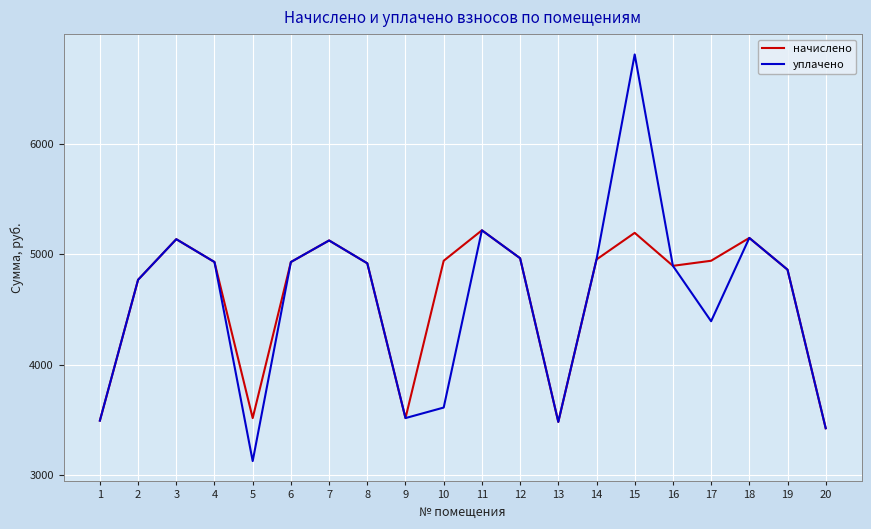

Is the value of уплачено at 8 greater than the value of начислено at 11?

No